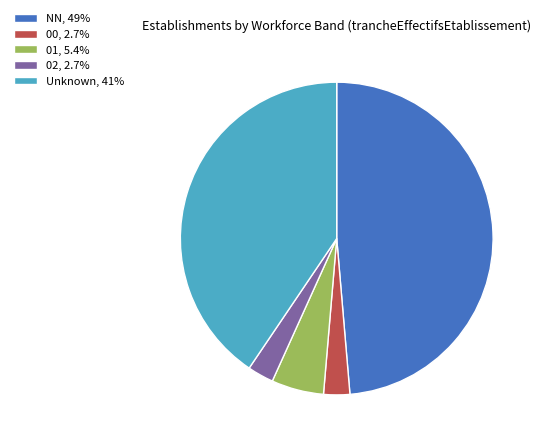

Is there any slice that represents more than half of the pie?

No